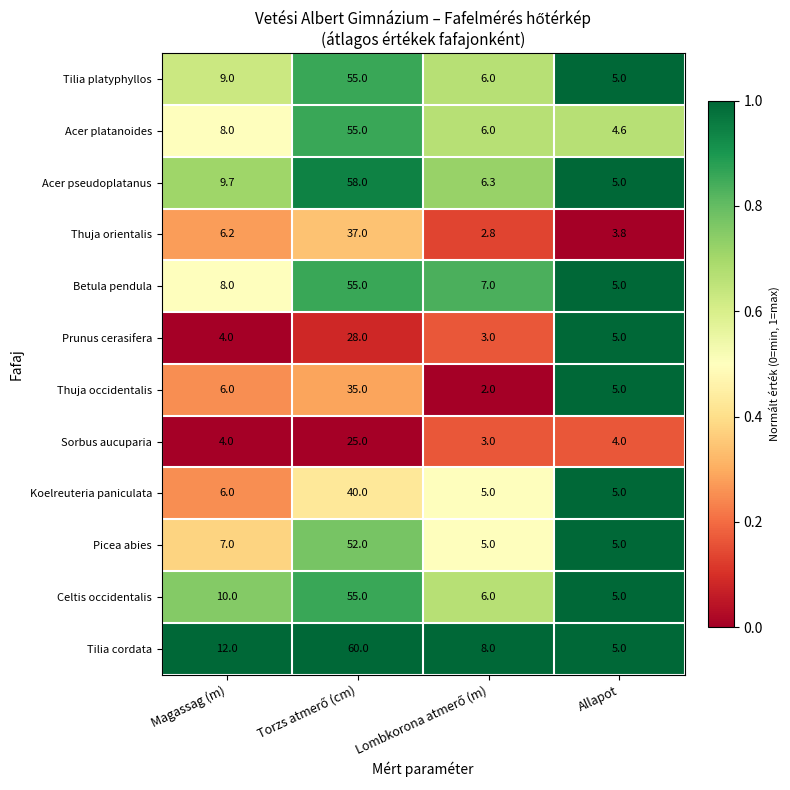

Which series has the largest range (max minus min)?

Tilia cordata